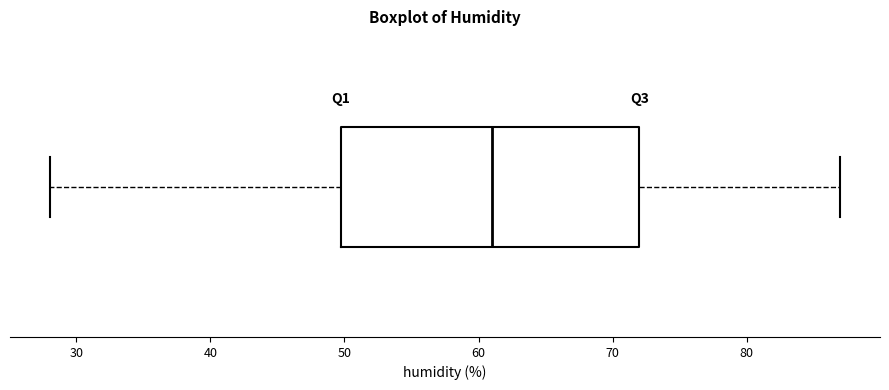

Read this box plot against the x-axis: the position of the median line, the range covered by the box, and the ends of both whiskers. The values are not printed on the chart, so give them approximately, as read against the axis.

median 61, box 50 to 72, whiskers 28 to 87